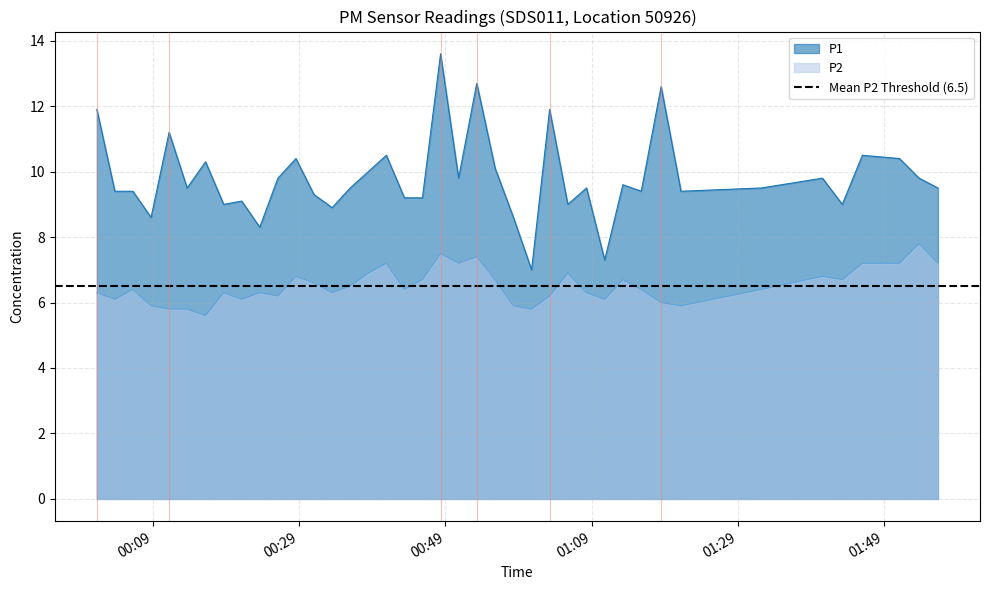

Which category has the highest value across all series?

2022-07-29T00:48:20